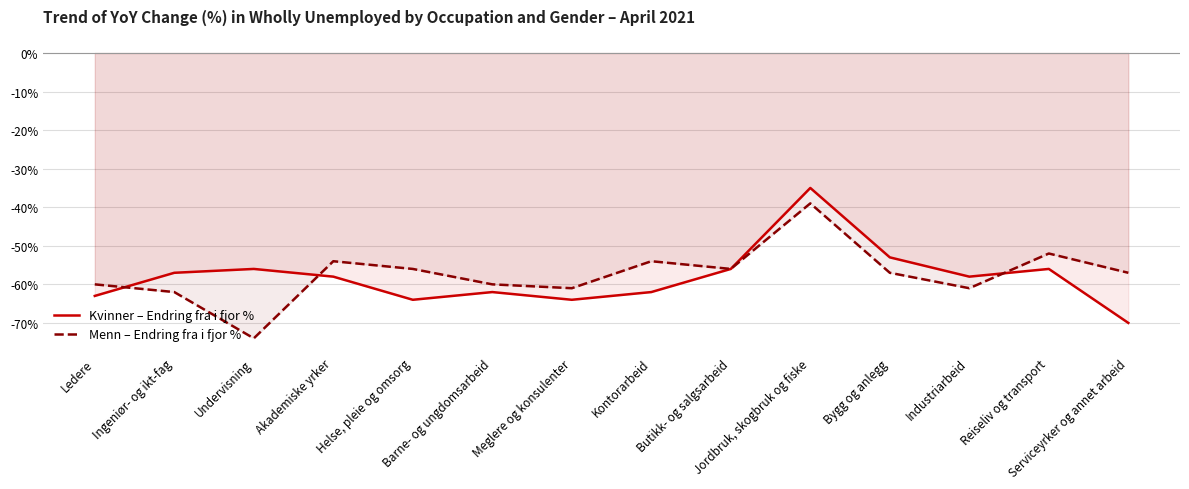

True or false: Menn – Endring fra i fjor % and Kvinner – Endring fra i fjor % intersect in this chart.

True